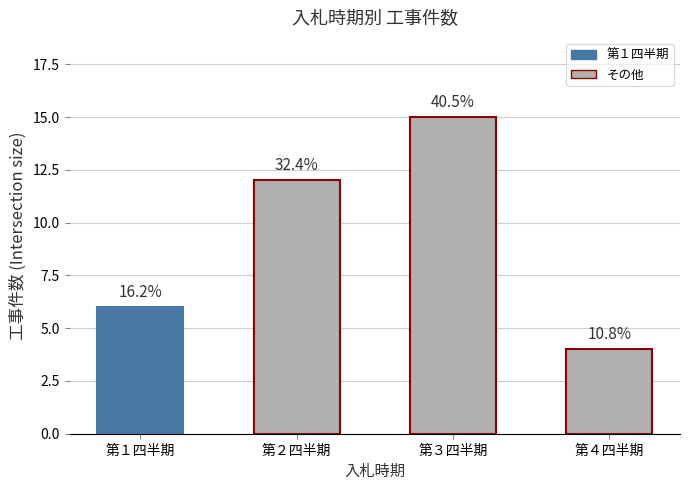

The value at 第３四半期 is 15. True or false?

True